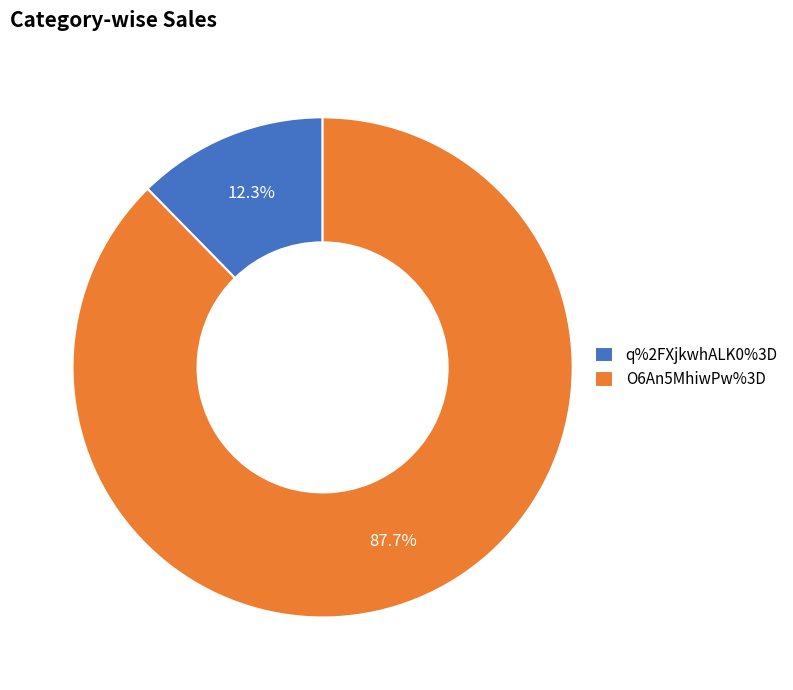

True or false: q%2FXjkwhALK0%3D accounts for 1% of the total.

False